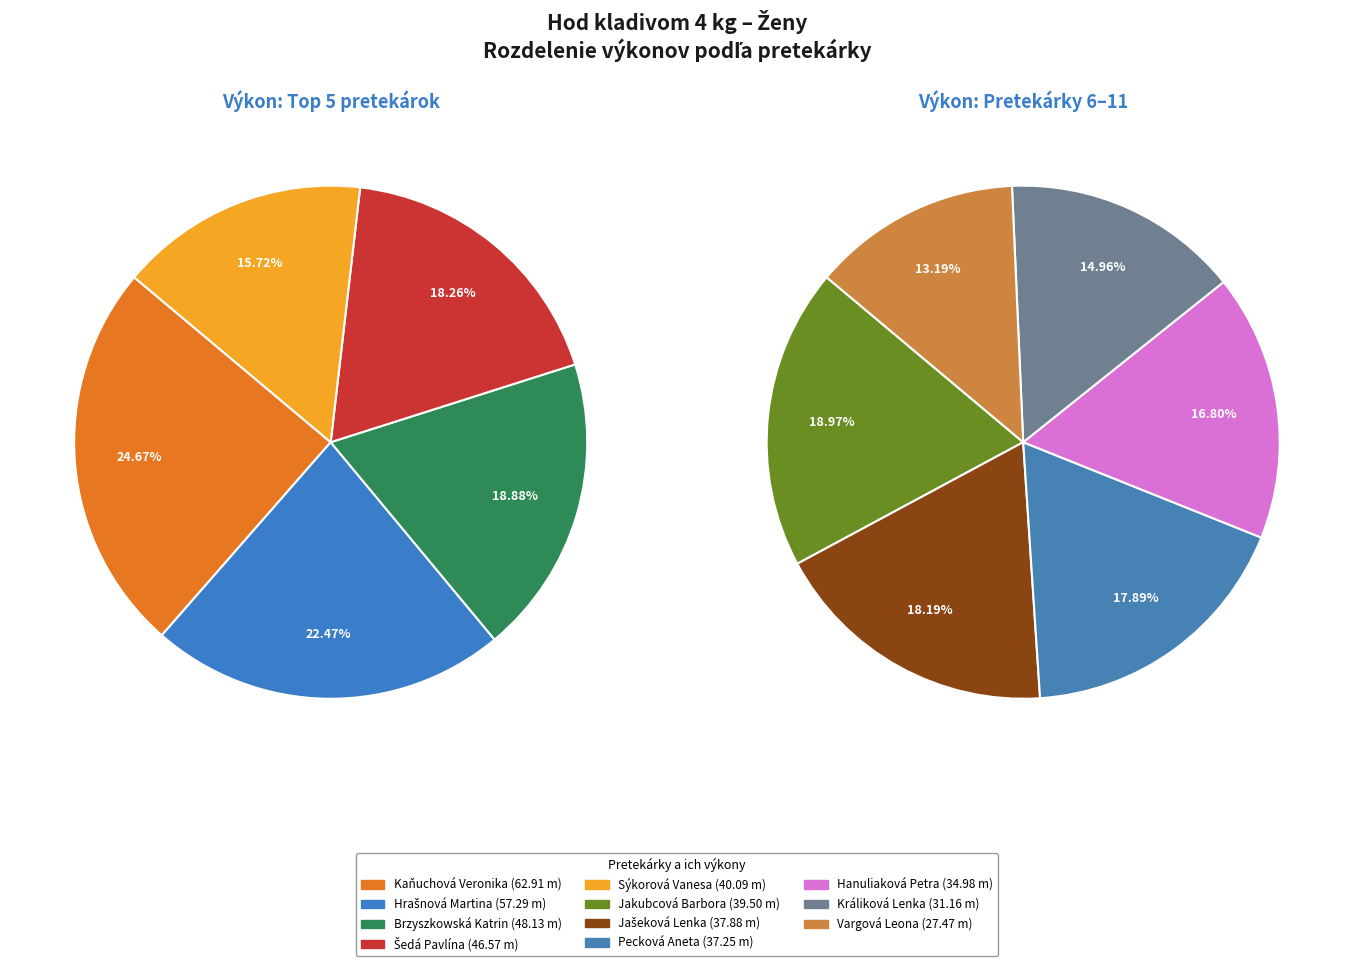

Which slice is the smallest?

Vargová Leona